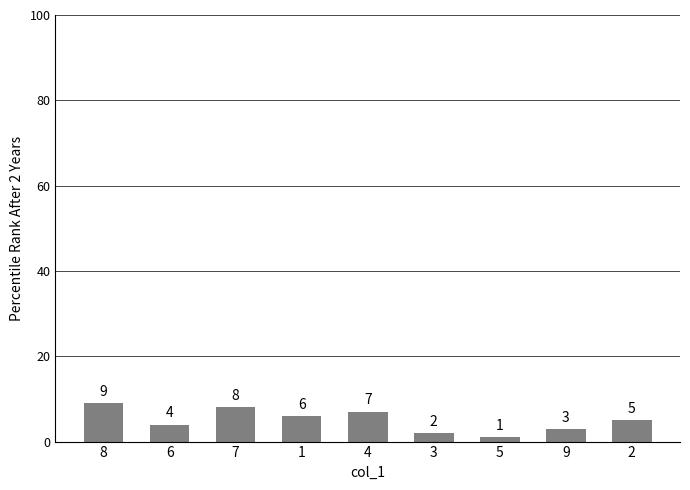

At which label is the value closest to 5?

2